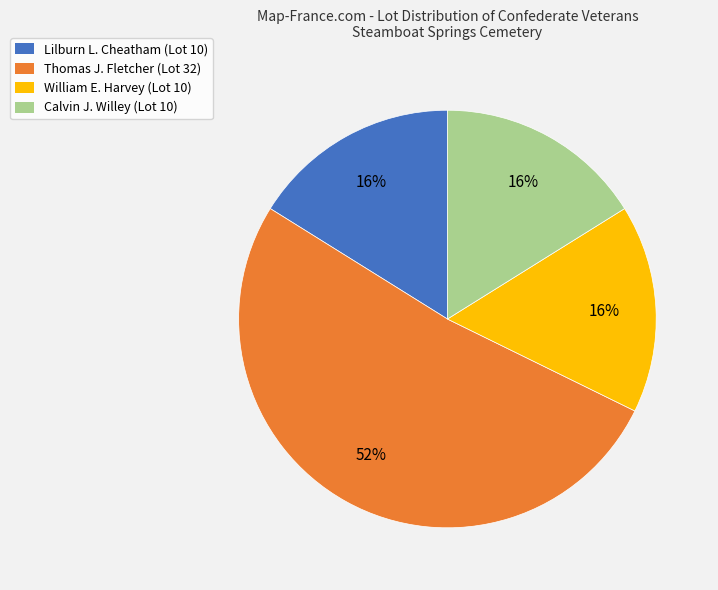

To the nearest percent, what is the combined percentage of Thomas J. Fletcher (Lot 32) and William E. Harvey (Lot 10)?

68%